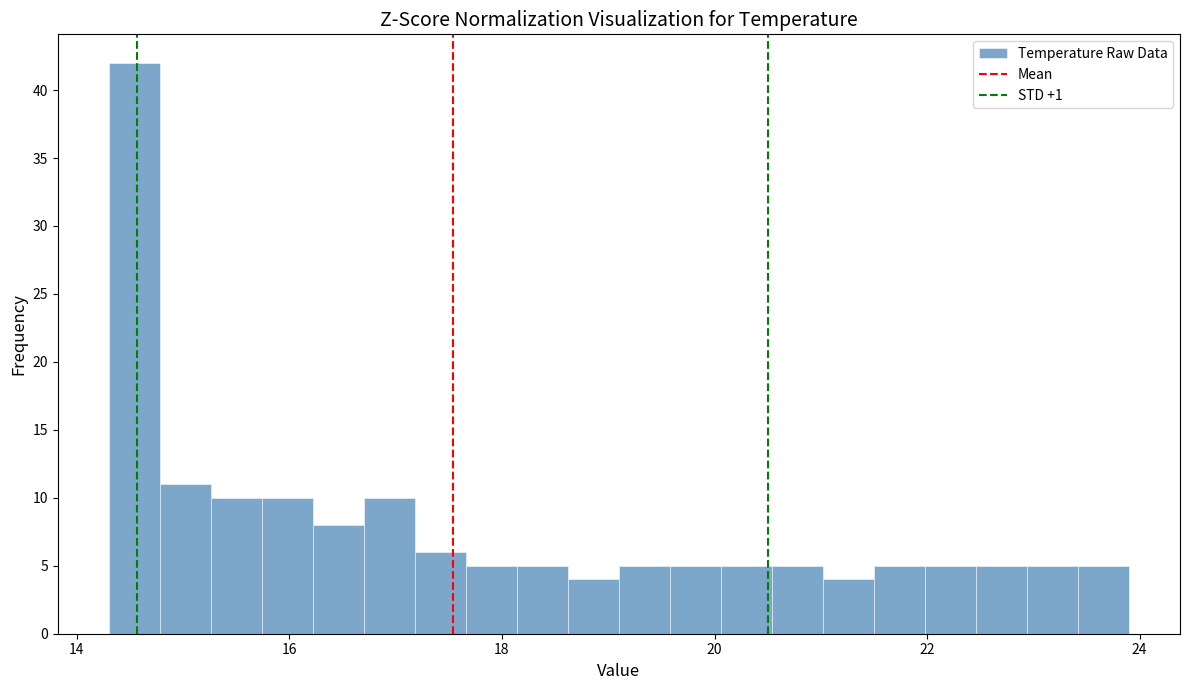

Around what value on the x-axis is the tallest bar? Give the approximate position of its centre, as read against the axis.

14.6